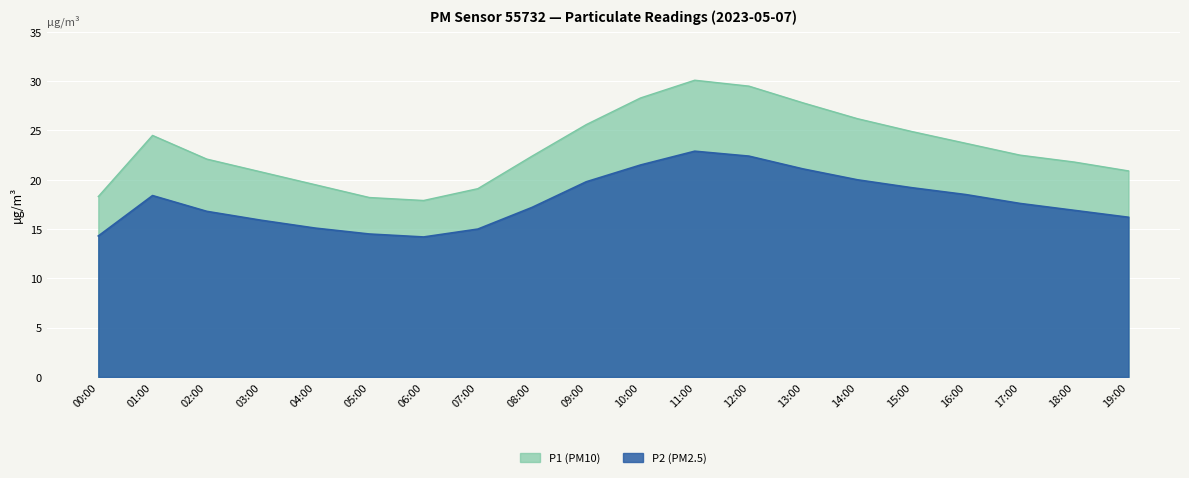

List the series in order of their overall mean, highest first.

P1 (PM10), P2 (PM2.5)